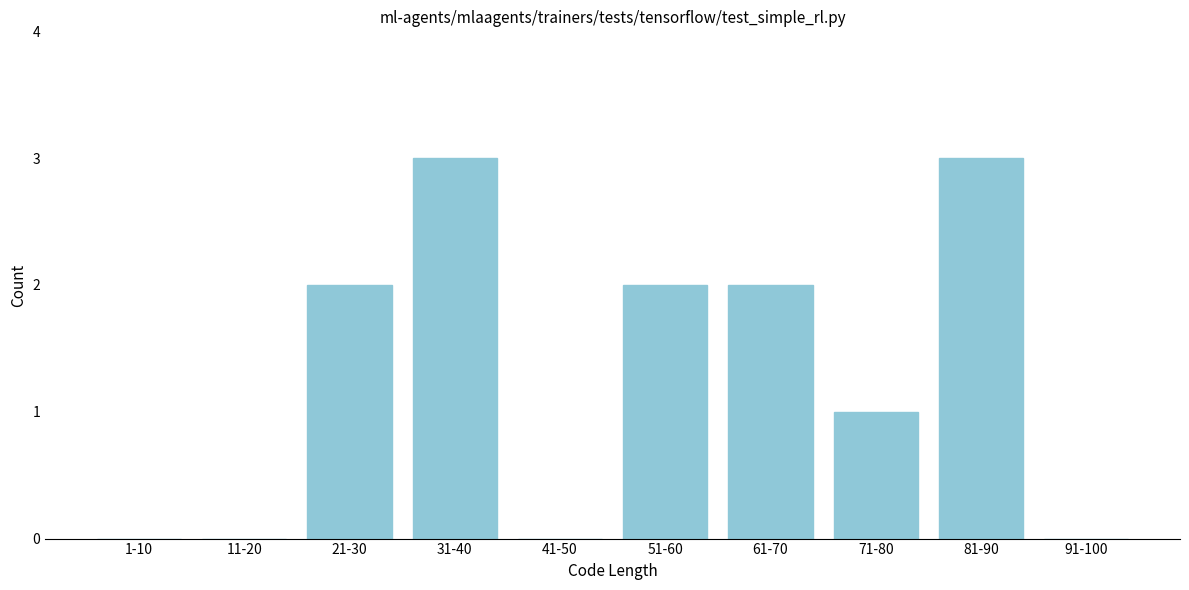

Reading left to right, transcribe all the data shown in this chart.

1-10=0	11-20=0	21-30=2	31-40=3	41-50=0	51-60=2	61-70=2	71-80=1	81-90=3	91-100=0